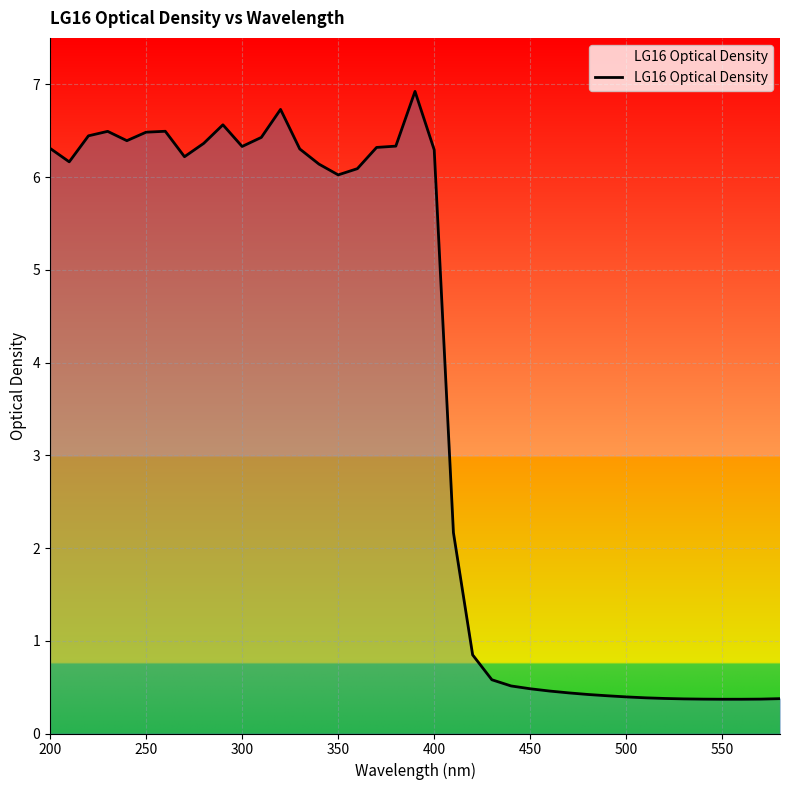

What is the difference between the maximum and minimum values?

6.6